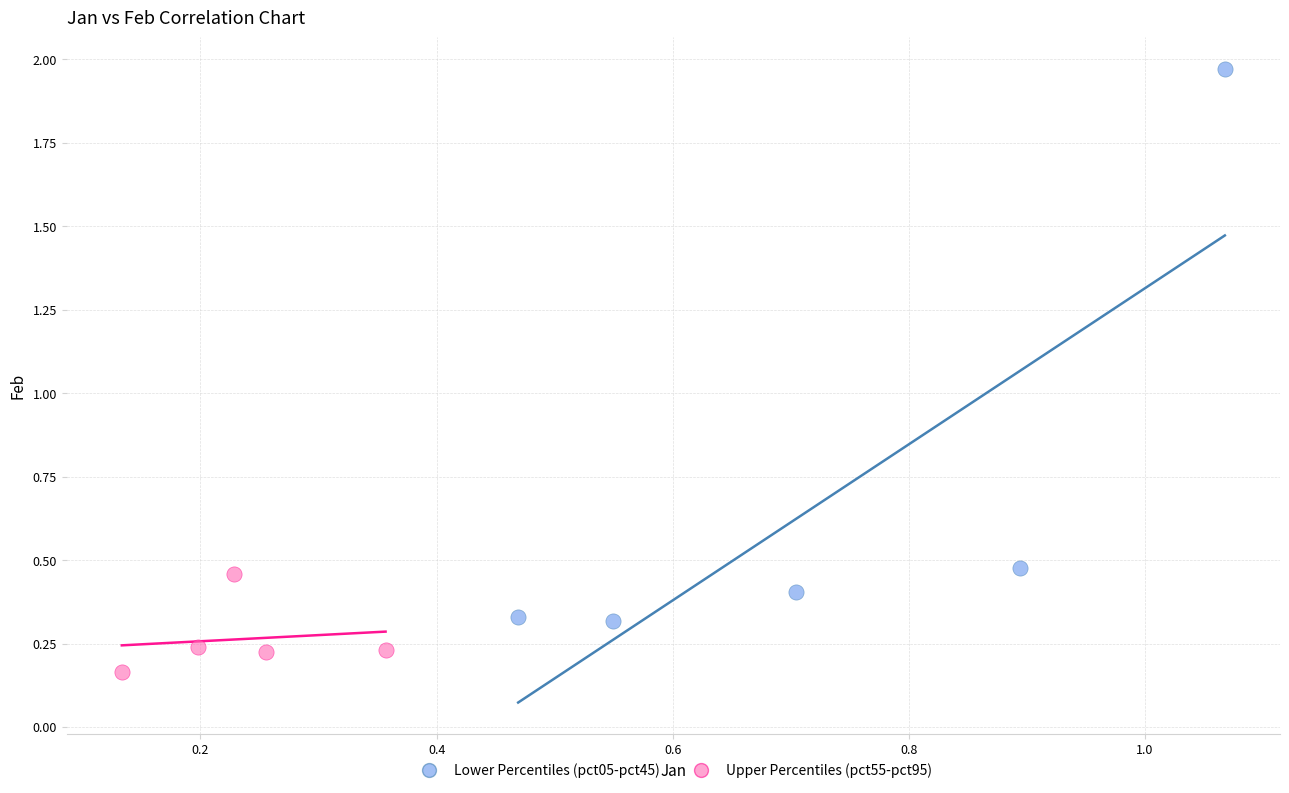

What are all the series names shown in the legend?

Lower Percentiles (pct05-pct45), Upper Percentiles (pct55-pct95)